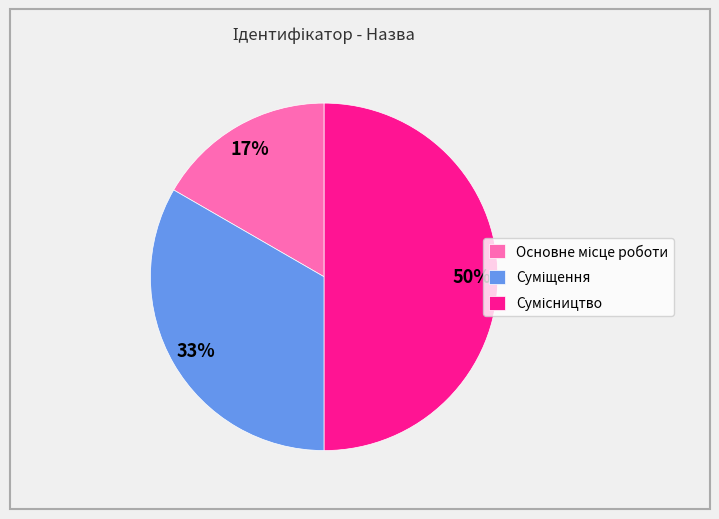

To the nearest percent, what is the difference between the largest and smallest slice percentages?

33%